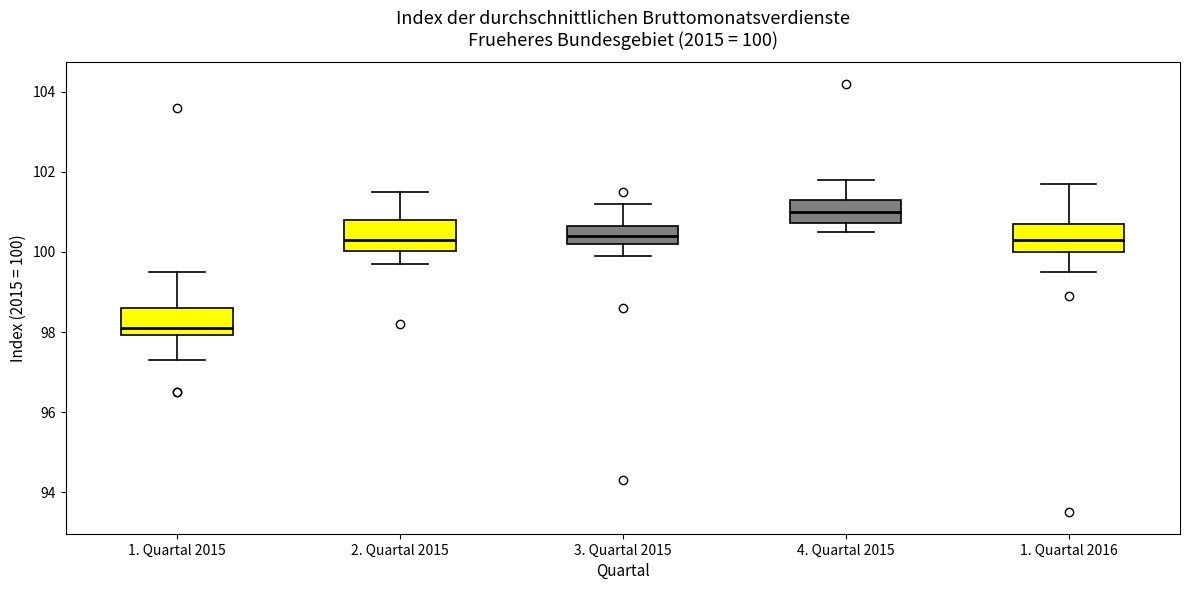

Which box has the lowest median line?

1. Quartal 2015